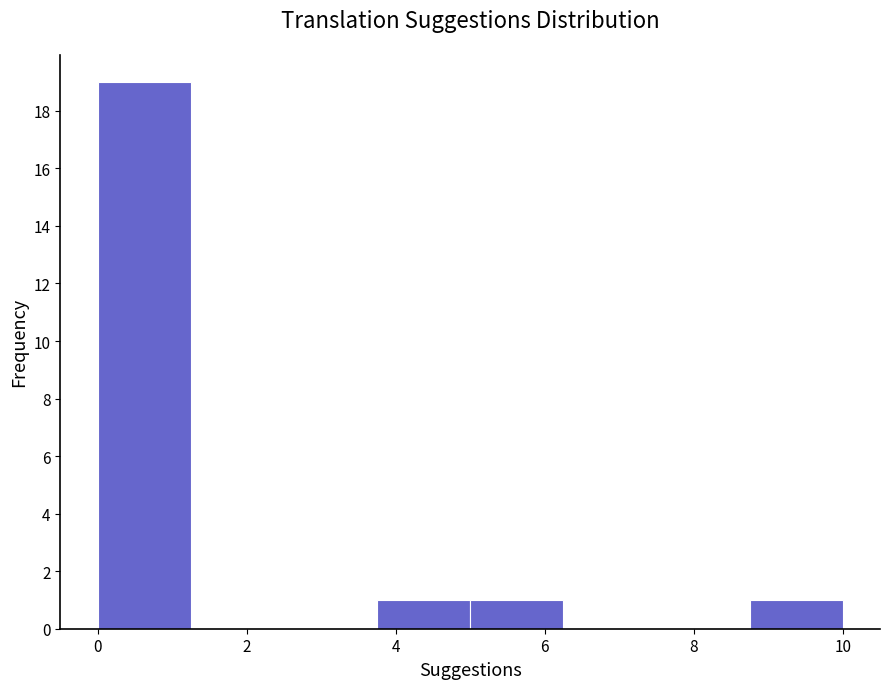

Which range on the x-axis has the tallest bar?

0.00 to 1.25